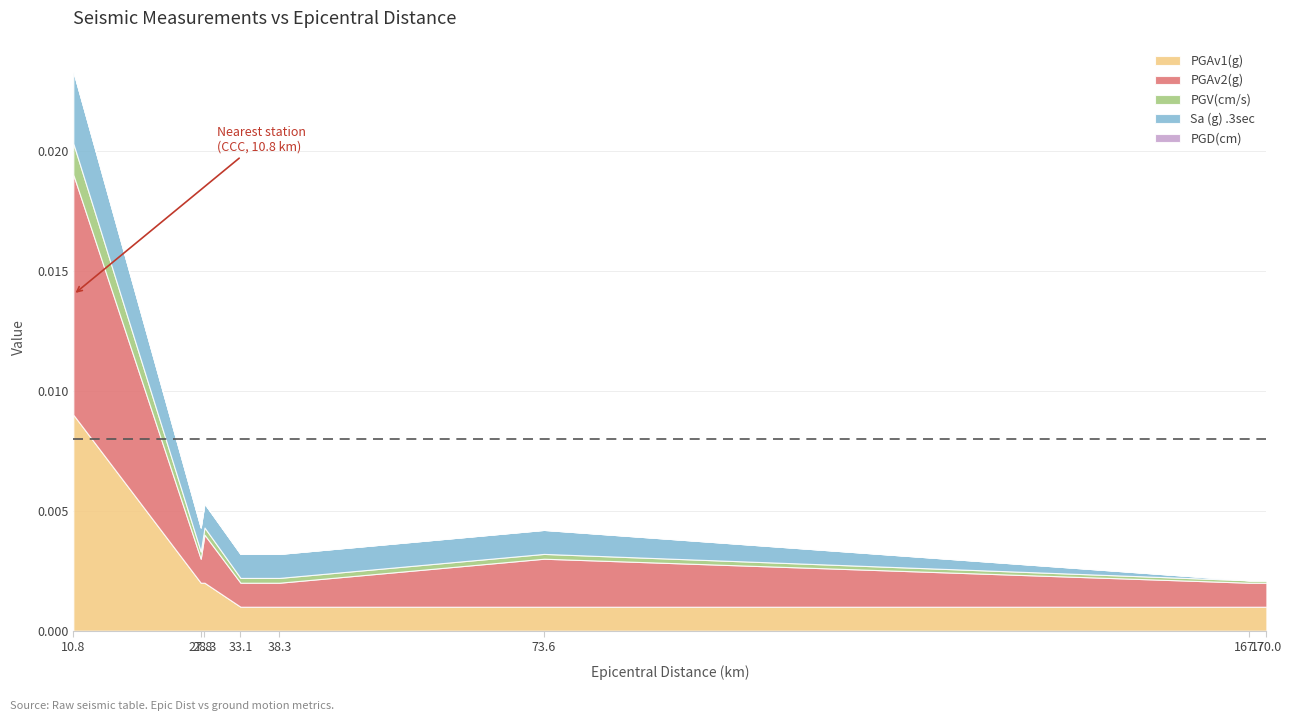

True or false: PGV(cm/s) and PGAv1(g) intersect in this chart.

False